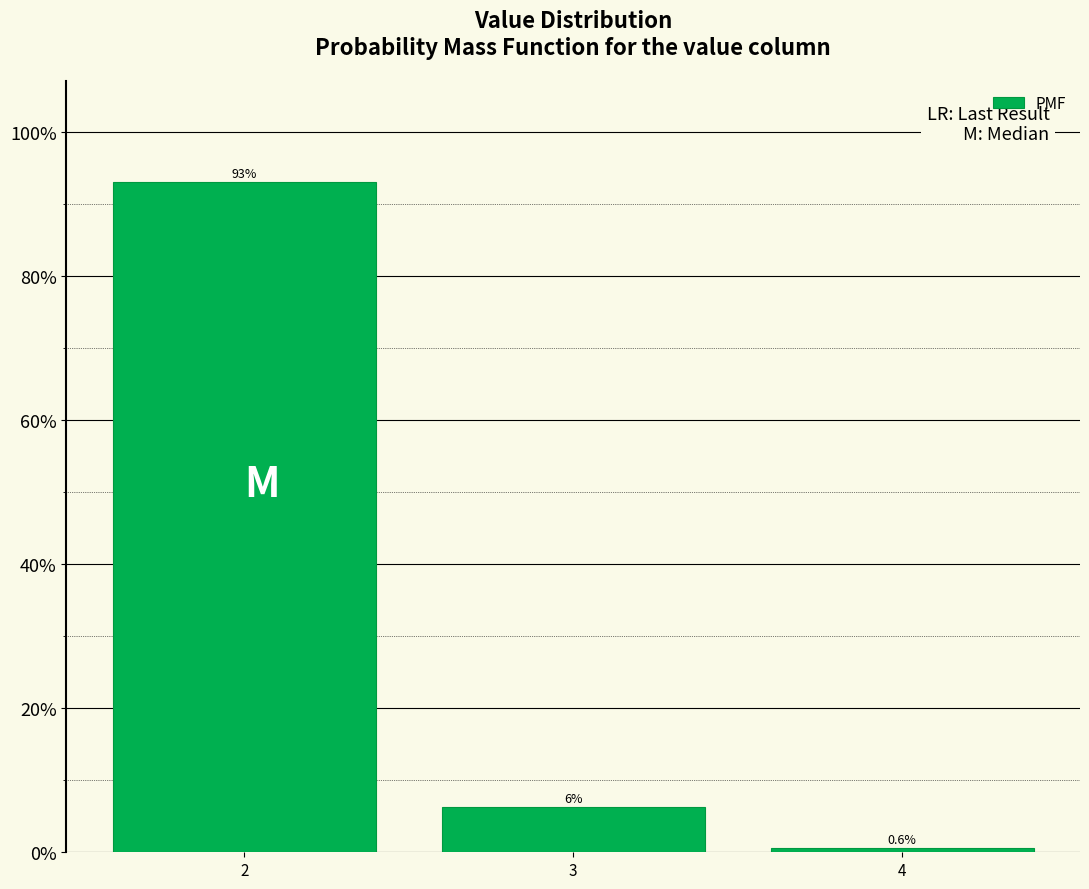

What is the sum of all values?

100.0